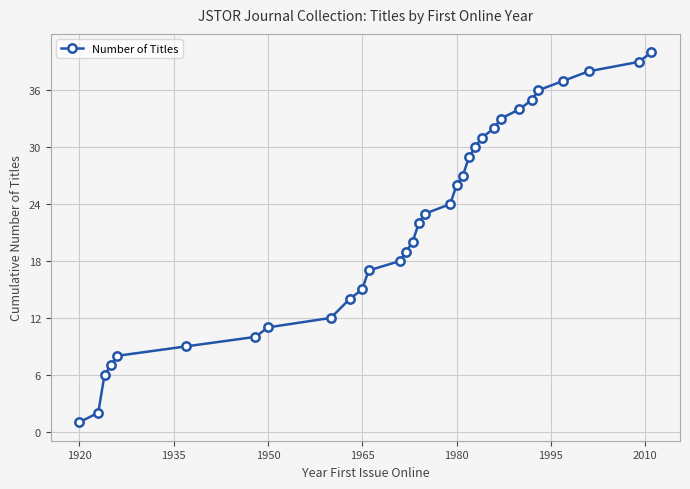

What is the difference between the maximum and minimum values?

39